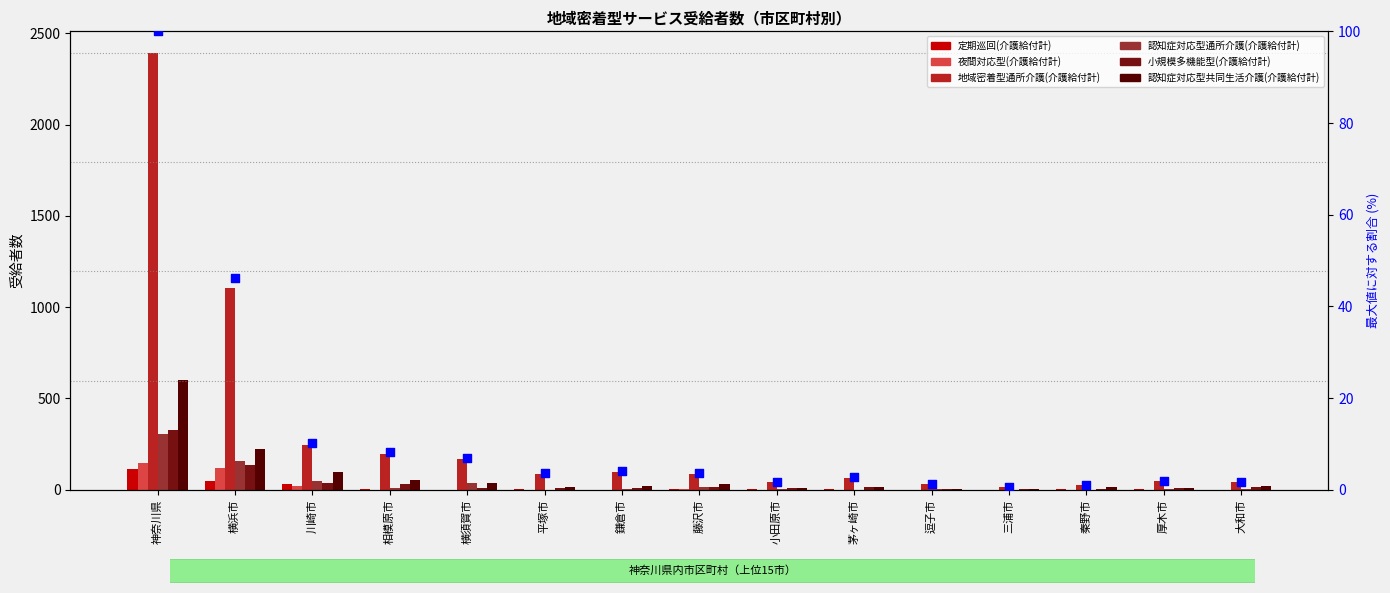

What is the total value across all series at 相模原市?

104.2